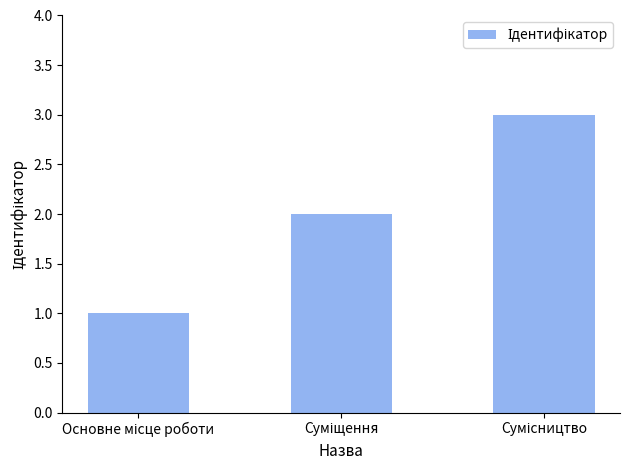

What is the value of the 1st bar from the left?

1